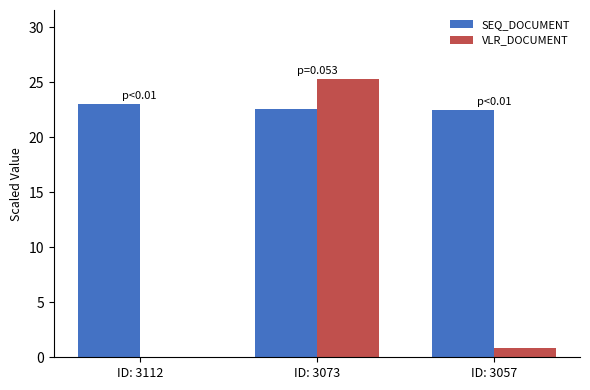

What is the sum of all SEQ_DOCUMENT values?

68.0